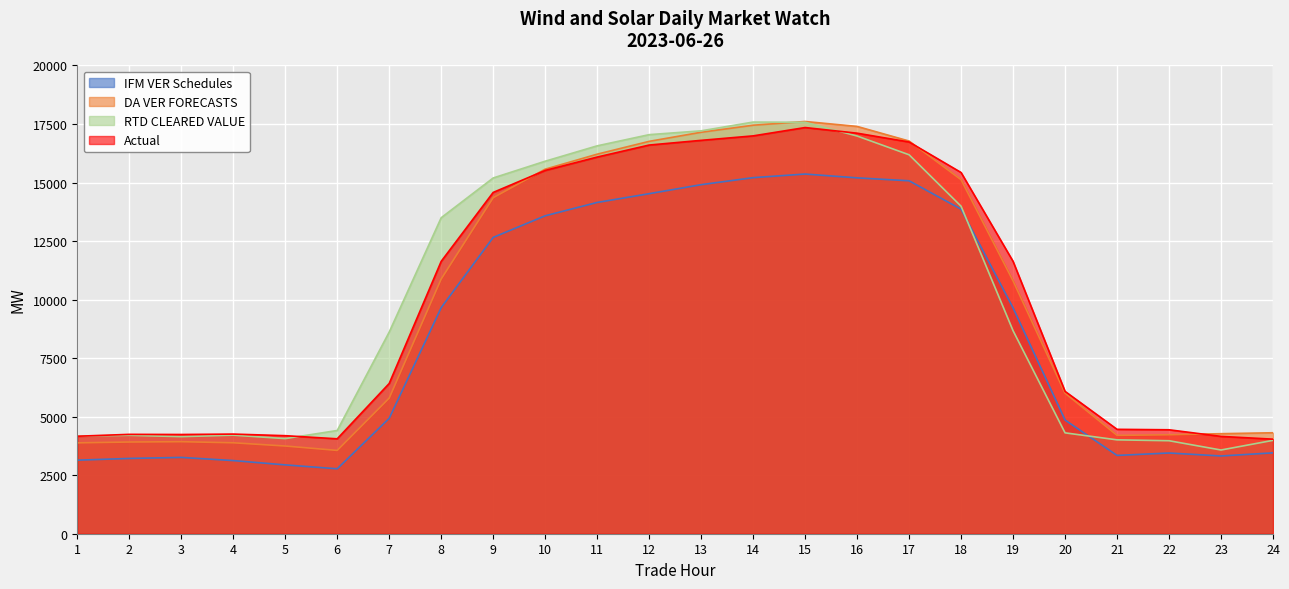

At how many categories does at least one series exceed 8484?

13